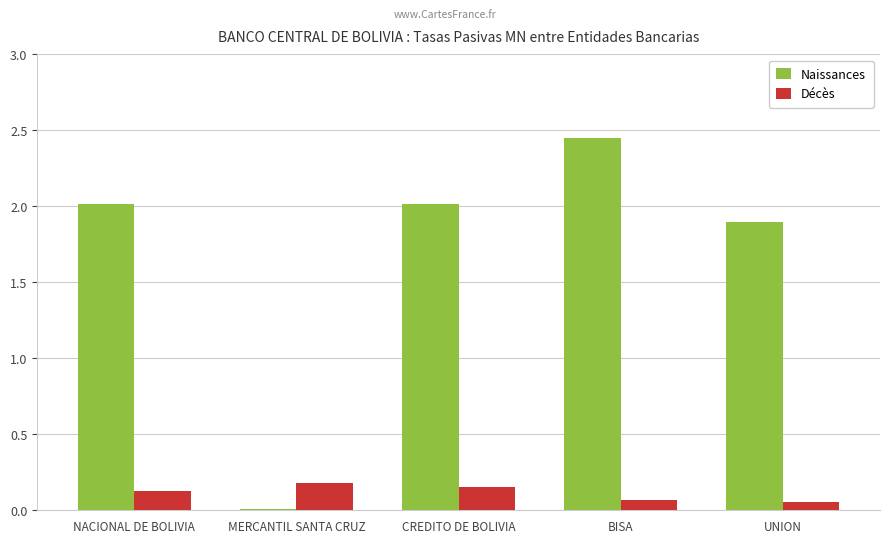

The Naissances series shows 0.0 at MERCANTIL SANTA CRUZ. True or false?

True